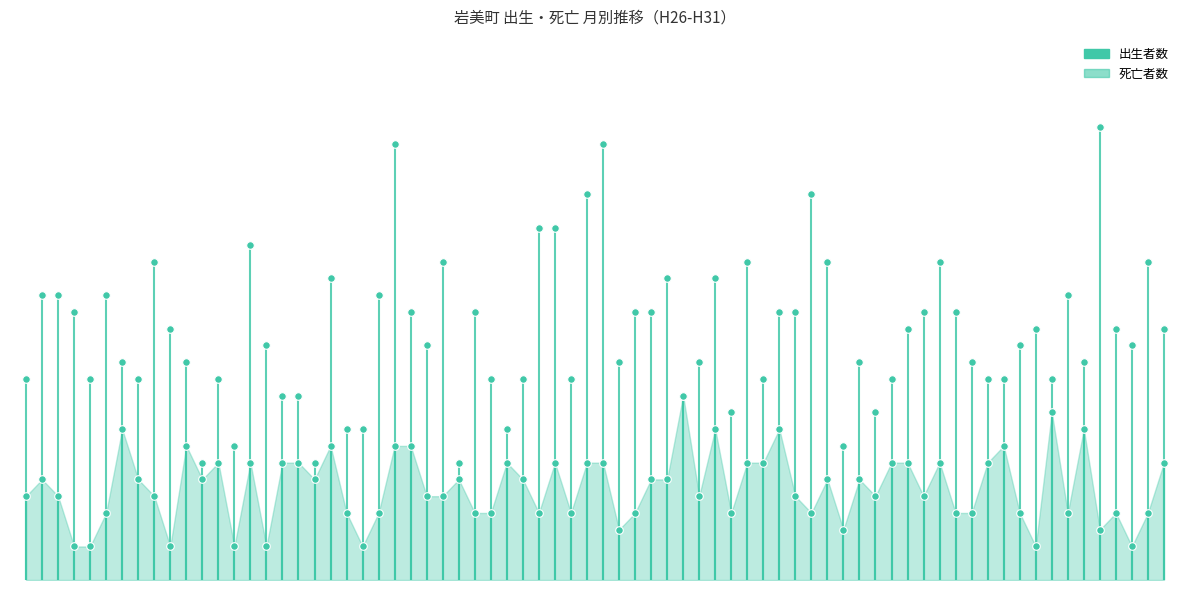

Which series has the largest Y range (max minus min)?

死亡者数